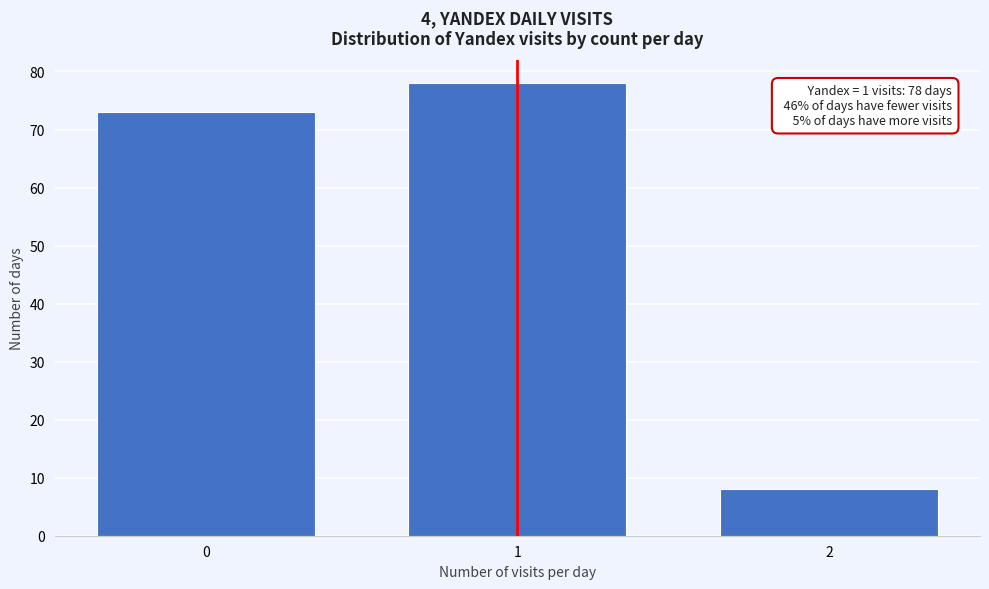

Reading left to right, extract all data points from this chart.

0=73	1=78	2=8